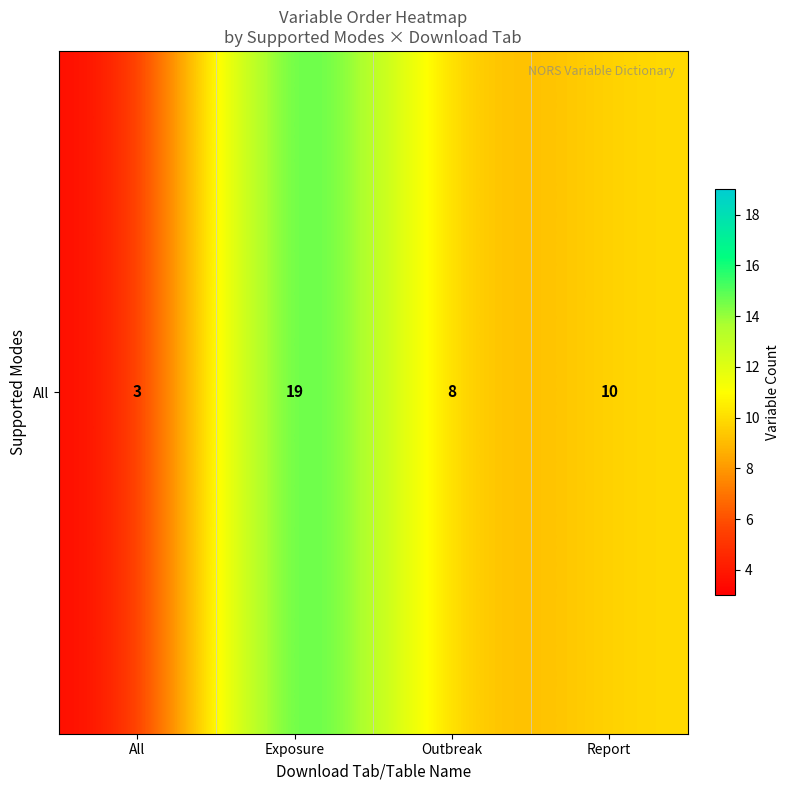

Which label corresponds to the smallest value in the chart?

All